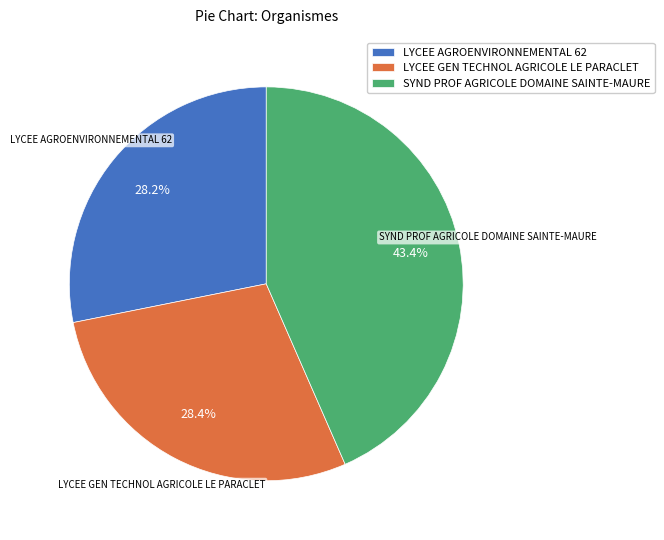

True or false: LYCEE AGROENVIRONNEMENTAL 62 accounts for 40% of the total.

False